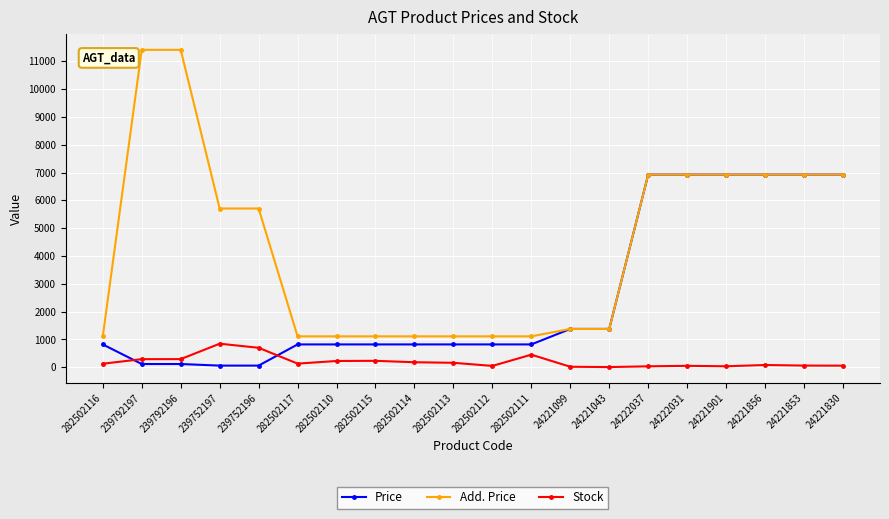

True or false: Stock and Add. Price cross at least once.

False